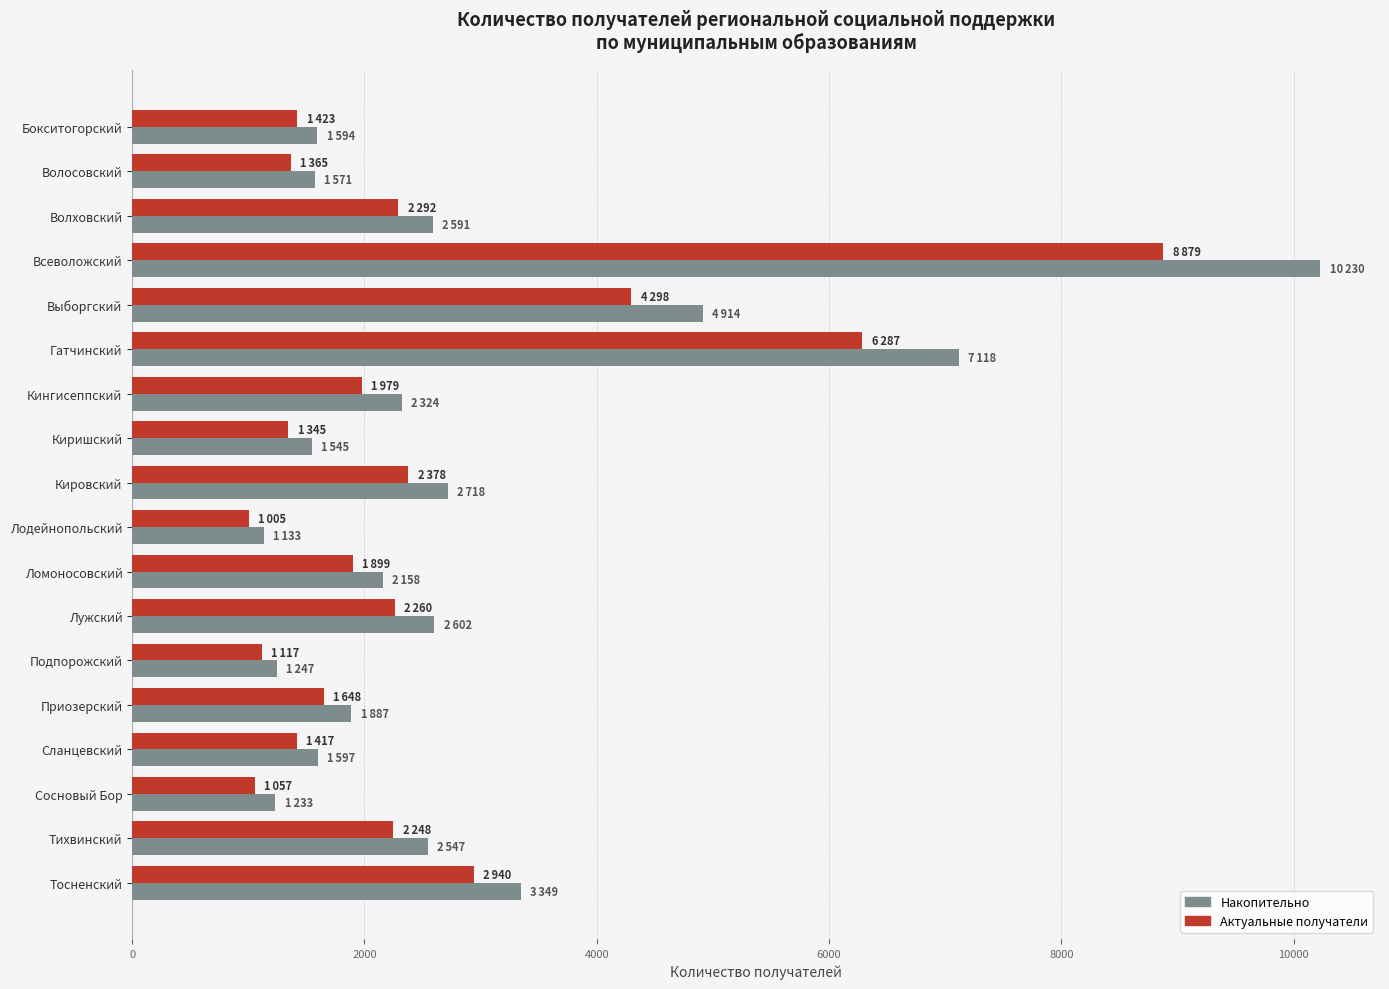

What is the lowest value of the Актуальные получатели series?

1005